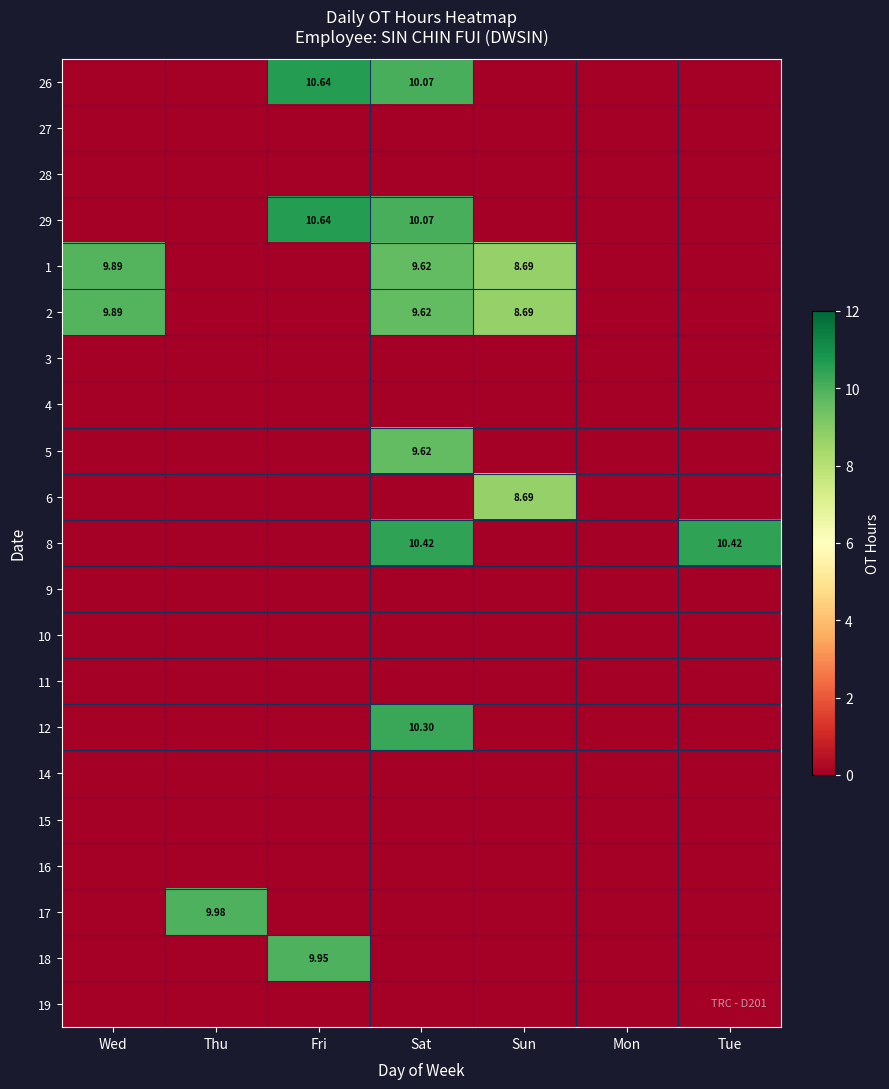

The 2 series shows 0.0 at Thu. True or false?

True